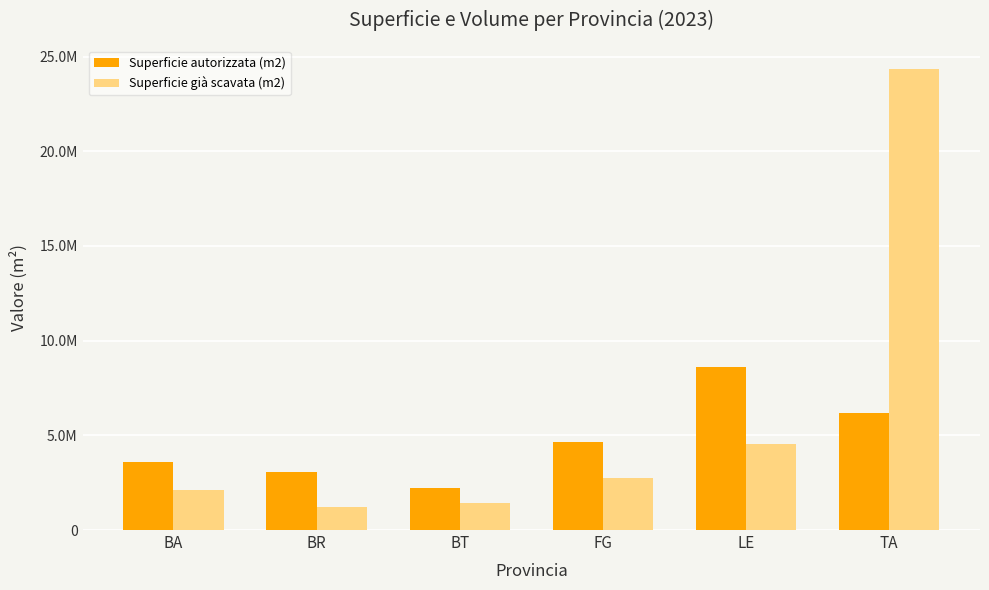

The Superficie autorizzata (m2) series shows 9102551.2 at TA. True or false?

False